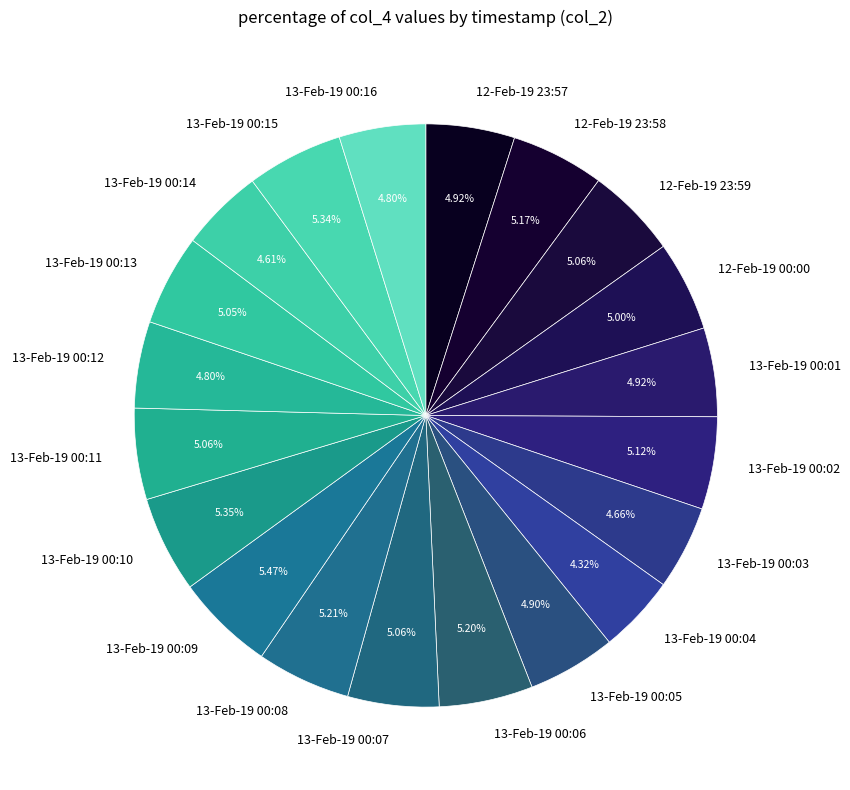

Is the sum of 13-Feb-19 00:12 and 13-Feb-19 00:08 greater than half?

No